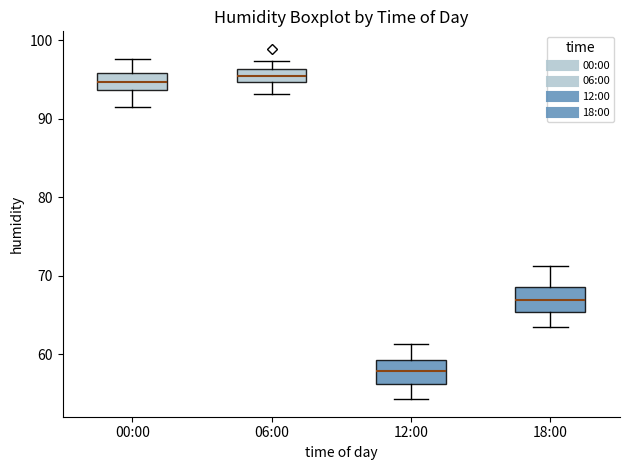

Reading left to right, transcribe this box plot: for each box, give where its median line is, the range the box spans, and where its two whiskers end, as read against the y-axis. The values are not printed on the chart, so give them approximately, as read against the axis.

00:00: median 95, box 94 to 96, whiskers 92 to 98
06:00: median 95 (inside the box), box 95 to 96, whiskers 93 to 97
12:00: median 58, box 56 to 59, whiskers 54 to 61
18:00: median 67, box 65 to 69, whiskers 64 to 71